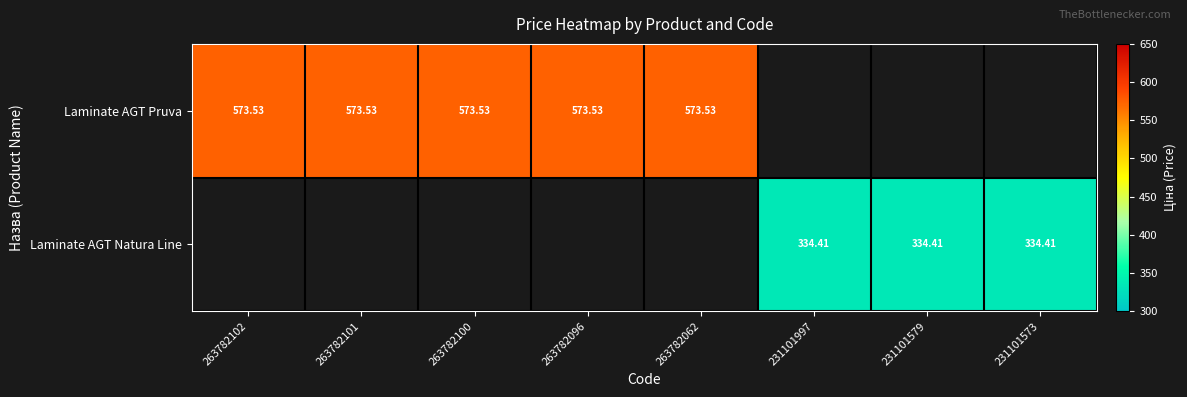

Rank the series by their maximum value, from highest to lowest.

Laminate AGT Pruva, Laminate AGT Natura Line